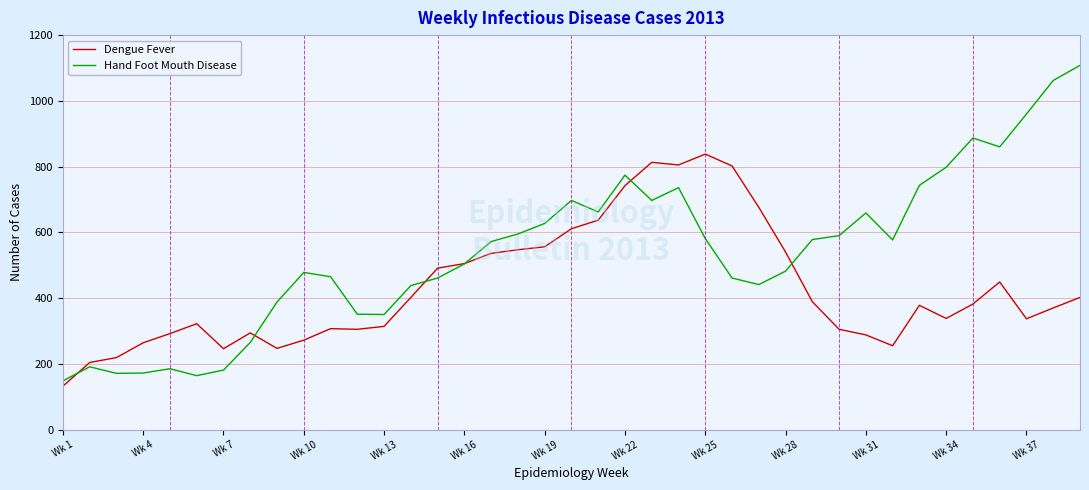

Which series has the largest total across all categories?

Hand Foot Mouth Disease